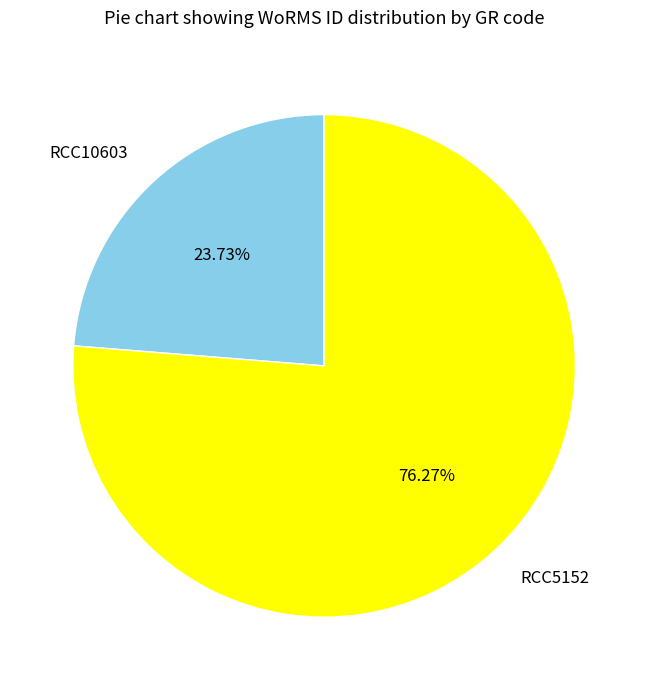

Is it true that RCC5152 is 76% of the pie?

True